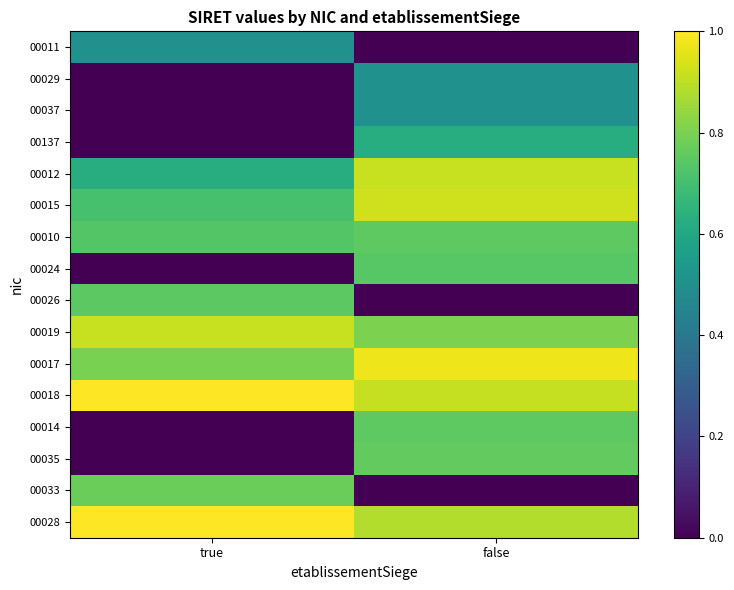

Reading right to left, what are all the values shown in this chart?

00011: false=0.0	true=0.5
00029: false=0.5	true=0.0
00037: false=0.5	true=0.0
00137: false=0.6	true=0.0
00012: false=0.9	true=0.6
00015: false=0.9	true=0.7
00010: false=0.8	true=0.7
00024: false=0.7	true=0.0
00026: false=0.0	true=0.7
00019: false=0.8	true=0.9
00017: false=1.0	true=0.8
00018: false=0.9	true=1.0
00014: false=0.8	true=0.0
00035: false=0.8	true=0.0
00033: false=0.0	true=0.8
00028: false=0.9	true=1.0